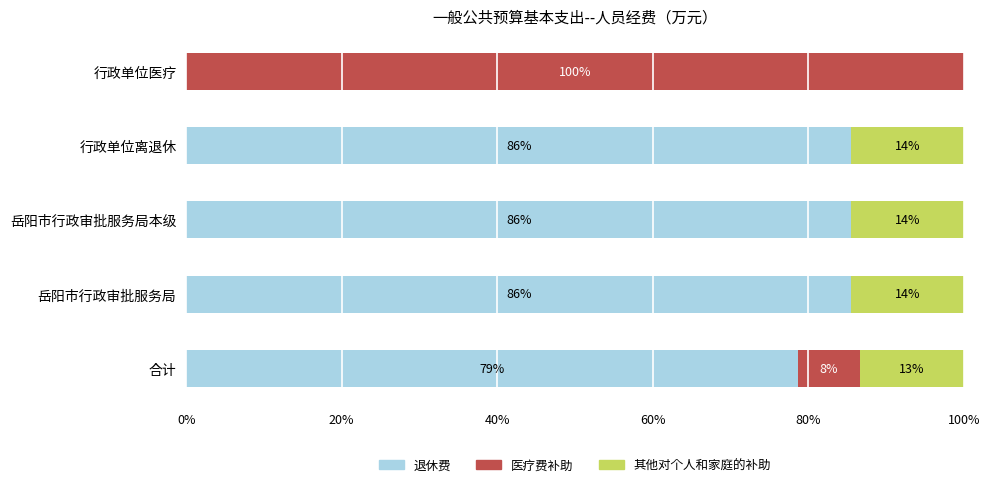

What are all the series names shown in the legend?

退休费, 医疗费补助, 其他对个人和家庭的补助